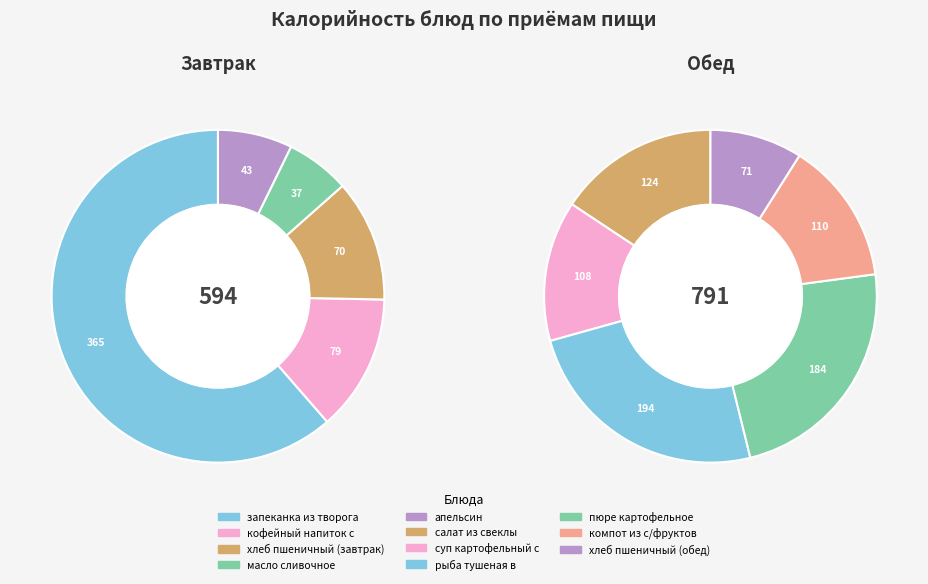

Approximately how many times larger is the value at компот из с/фруктов compared to суп картофельный с горохом?

1.0